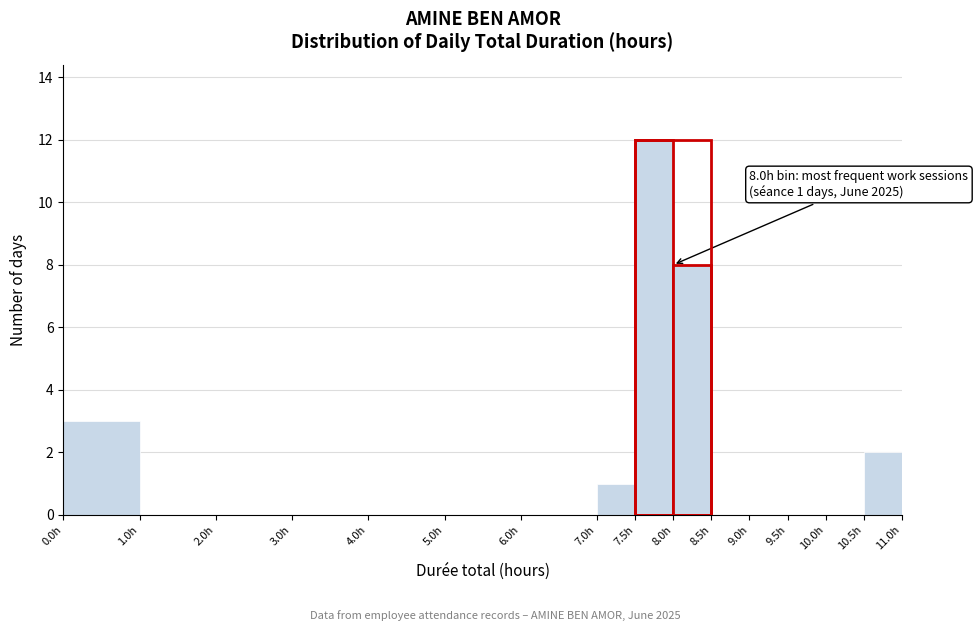

Over which range of the x-axis is the bar tallest?

7.5 to 8.0